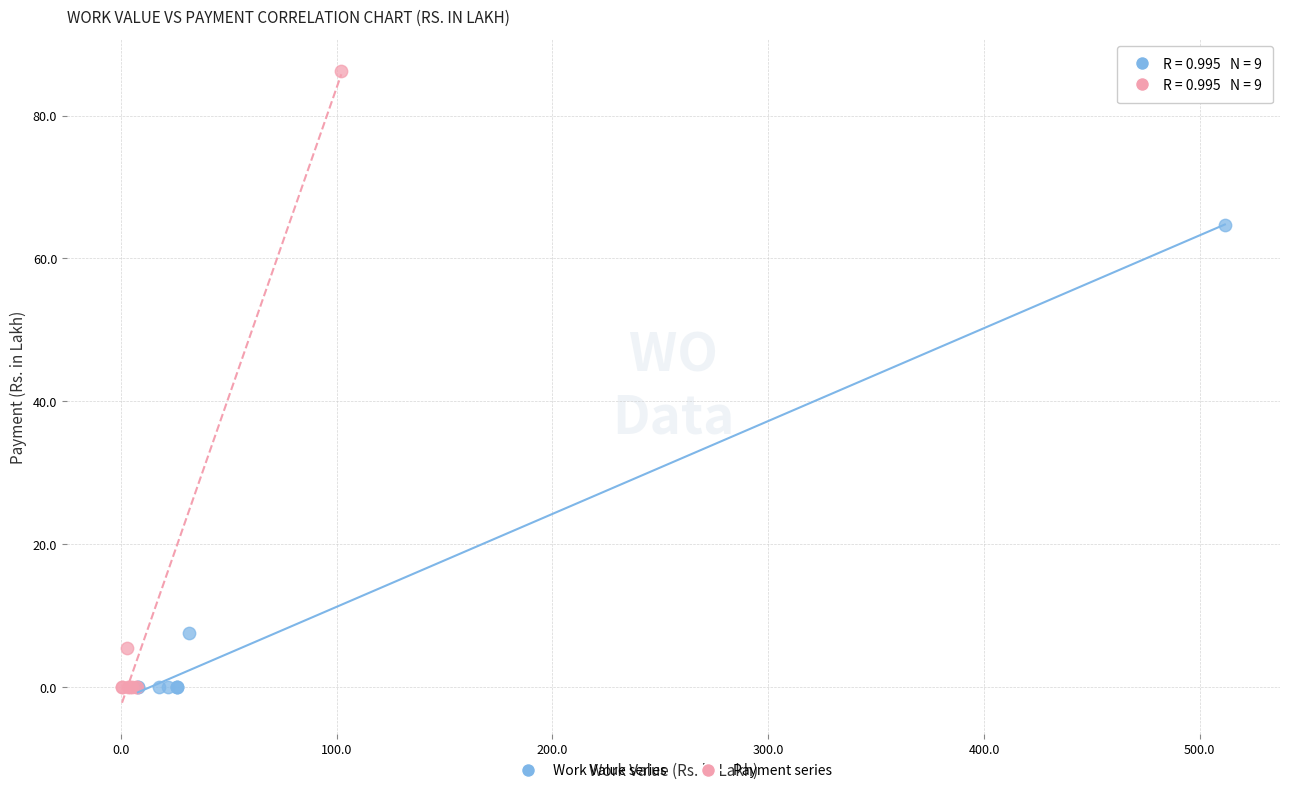

Which series reaches the maximum Y coordinate?

Payment series